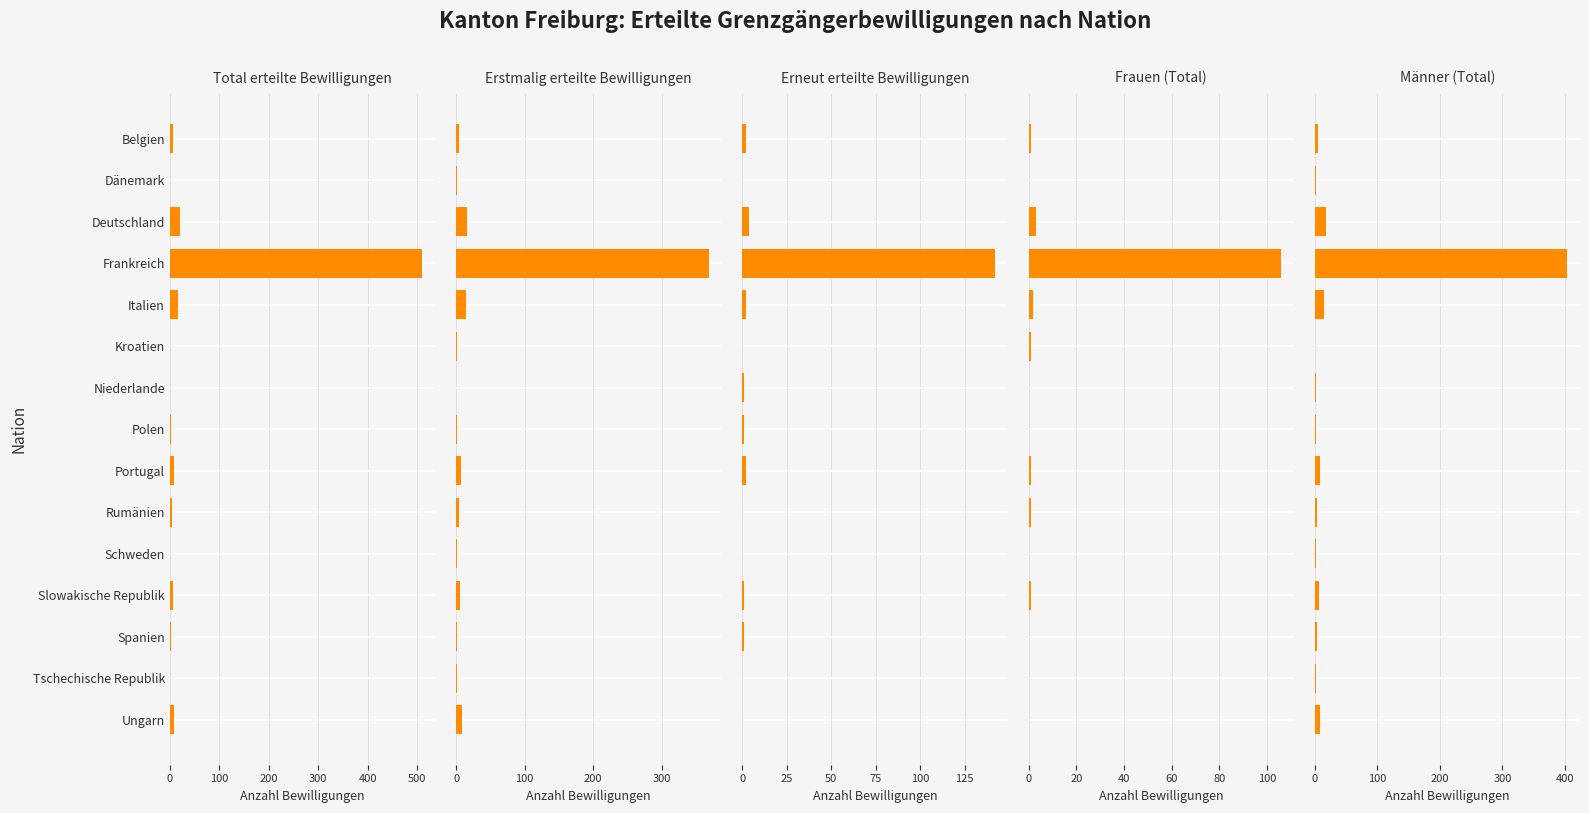

Which series has the largest range (max minus min)?

Total erteilte Bewilligungen